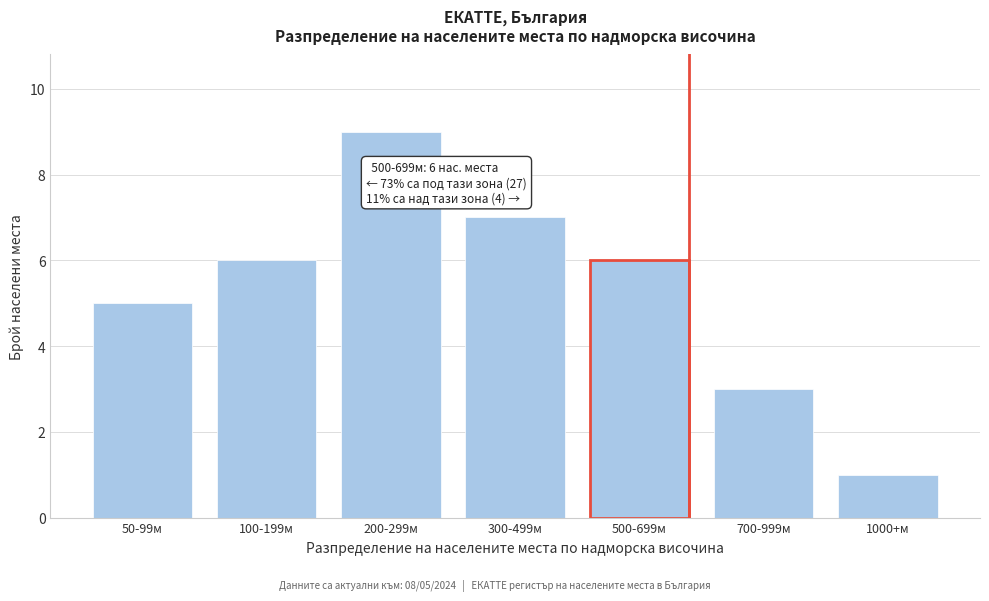

Reading right to left, transcribe all the data shown in this chart.

1000+м=1	700-999м=3	500-699м=6	300-499м=7	200-299м=9	100-199м=6	50-99м=5